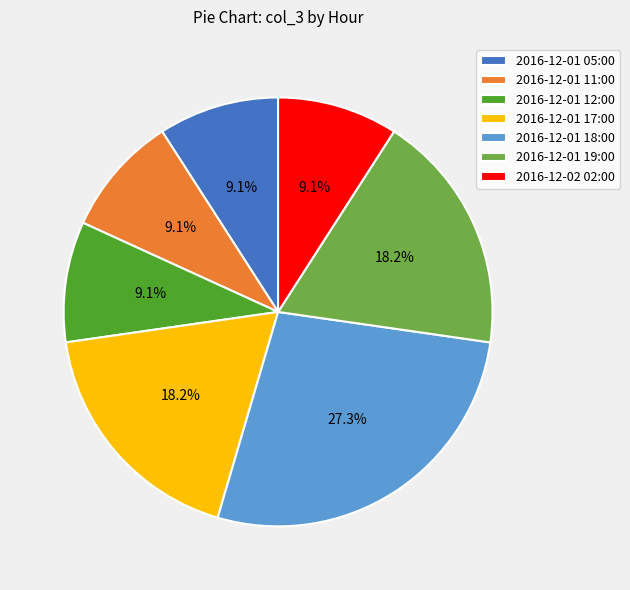

The 2016-12-01 18:00 slice represents 17% of the pie. True or false?

False